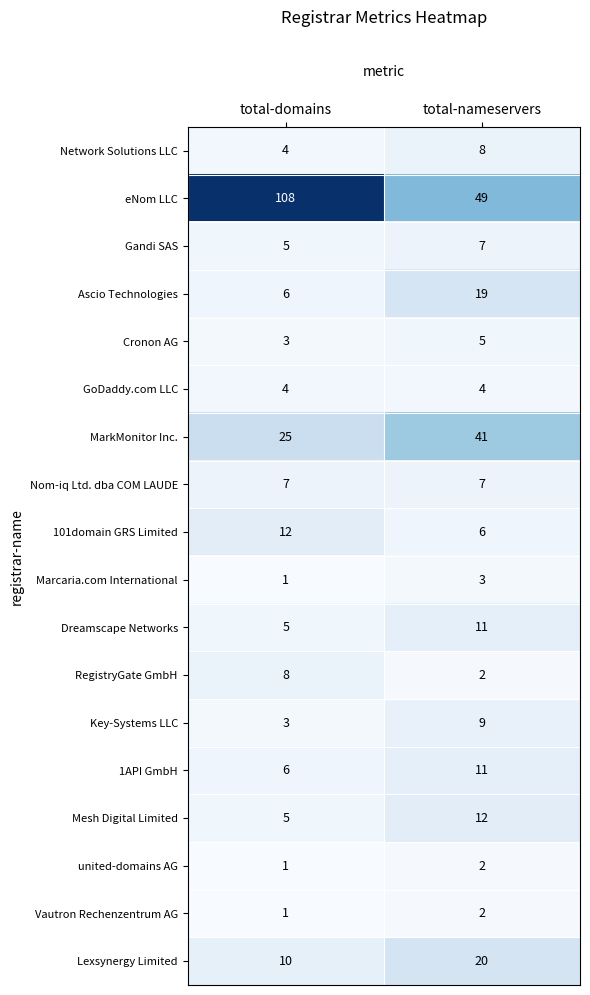

Read the Dreamscape Networks value at total-domains.

5